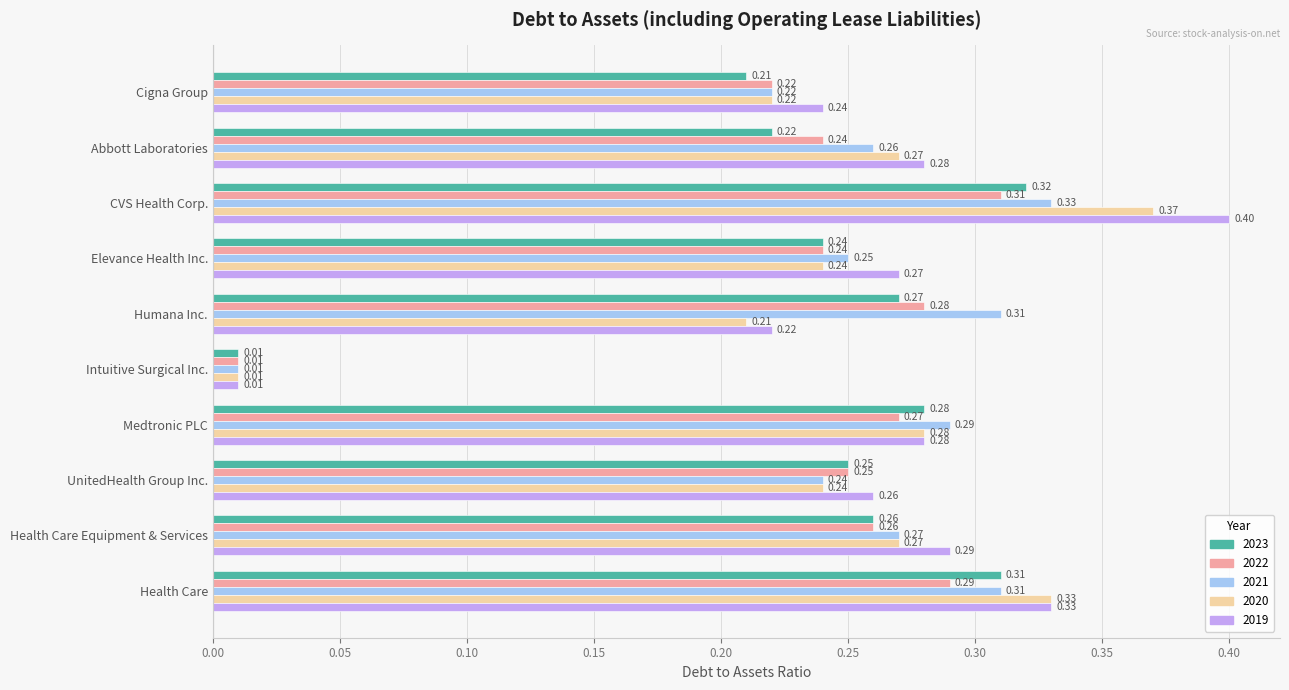

What is the sum of the 2022 values at UnitedHealth Group Inc. and Health Care?

0.5